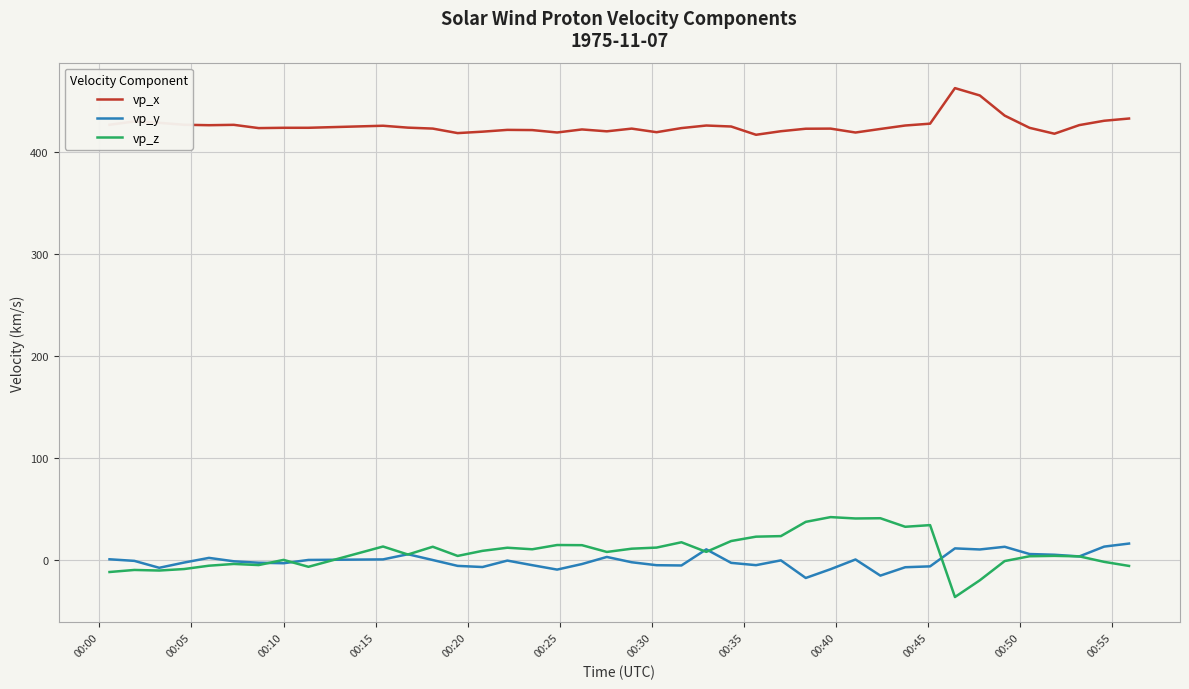

Which series has the largest total across all categories?

vp_x